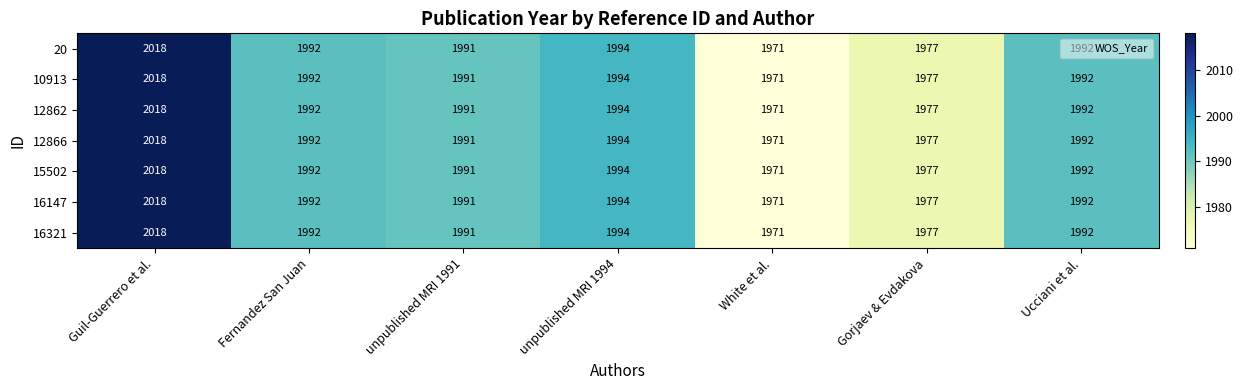

The value of 12862 at White et al. is 2704. True or false?

False